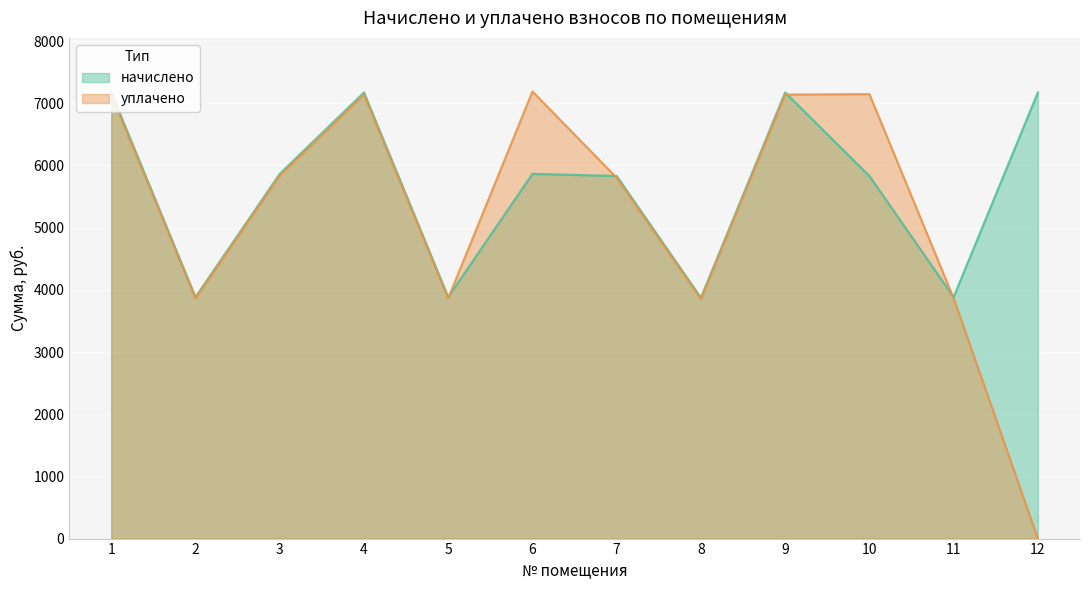

At how many categories does at least one series exceed 6799?

6